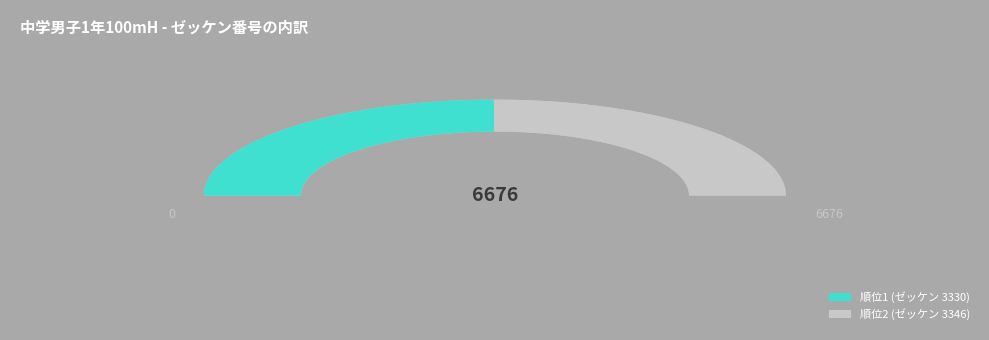

To the nearest percent, what portion does 2 represent?

50%